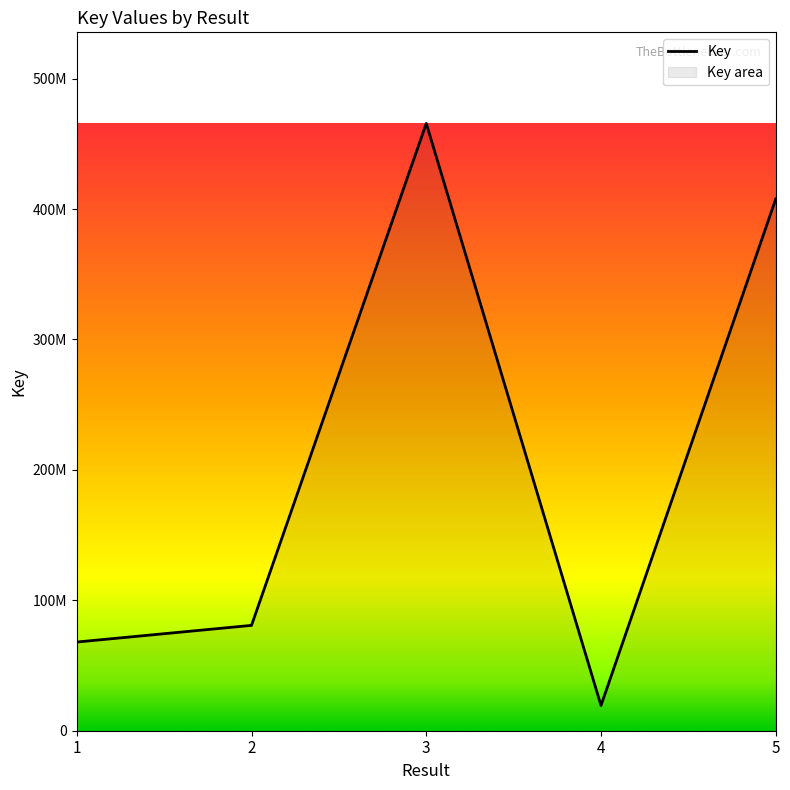

What is the value of the 4th point from the left?

19337177